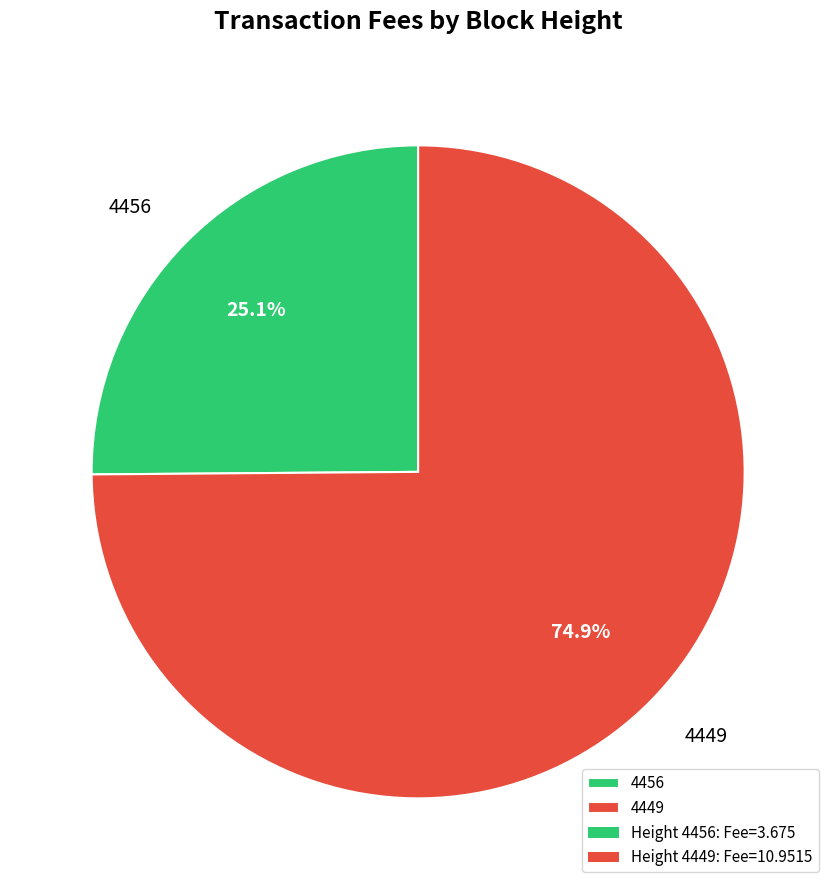

The 4449 slice represents 69% of the pie. True or false?

False